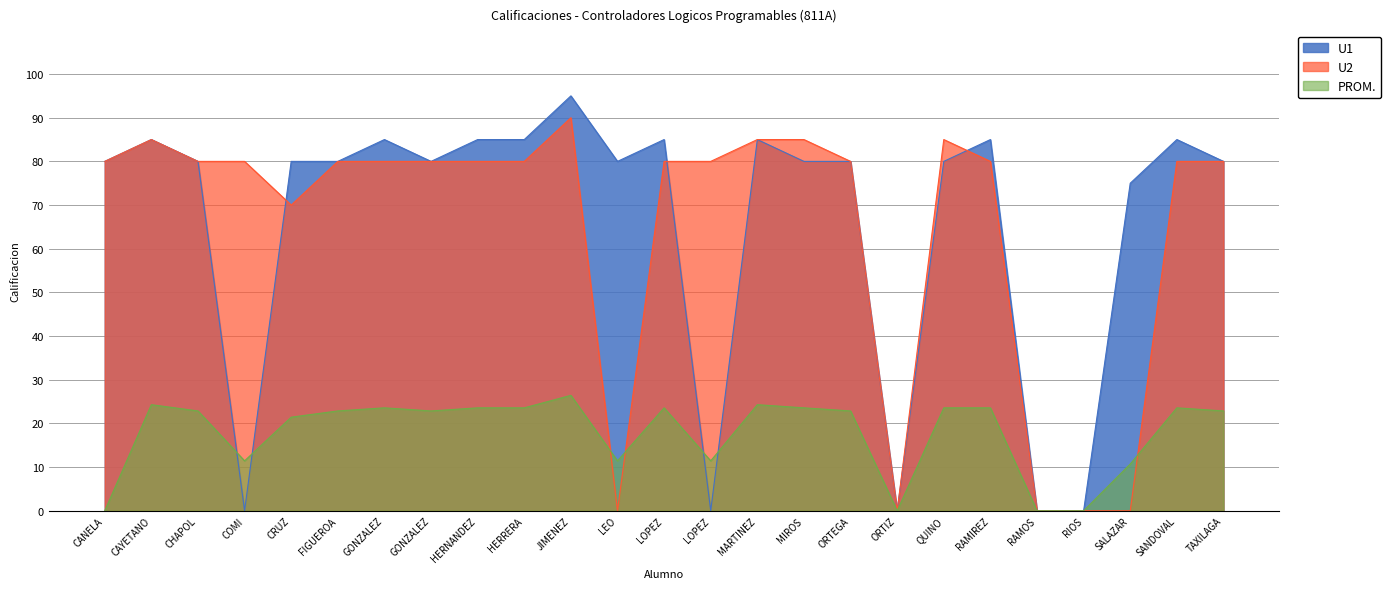

How many interior local peaks does the U2 series have?

3